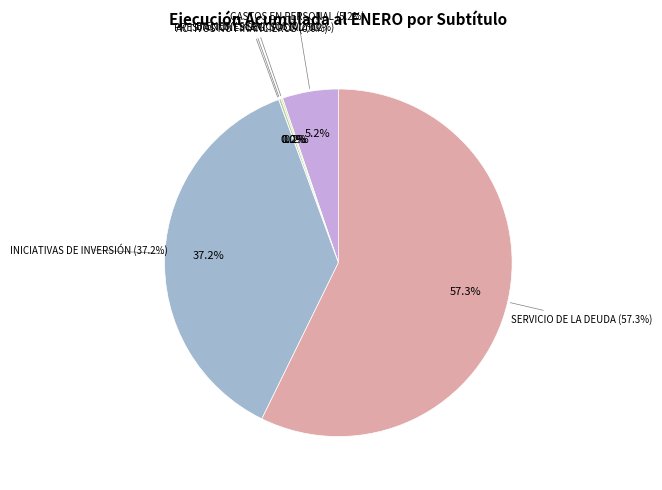

What is the smallest slice in the pie chart?

ADQUISICIÓN DE ACTIVOS NO FINANCIEROS